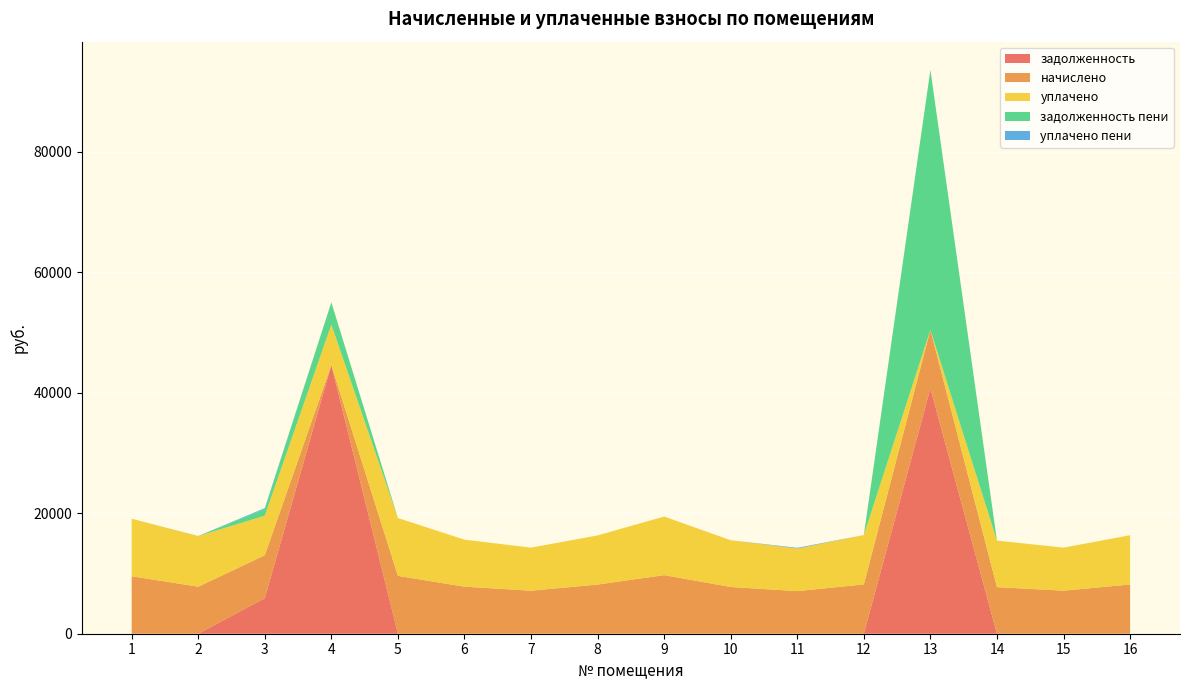

What is the total value across all series at 14?

15451.9